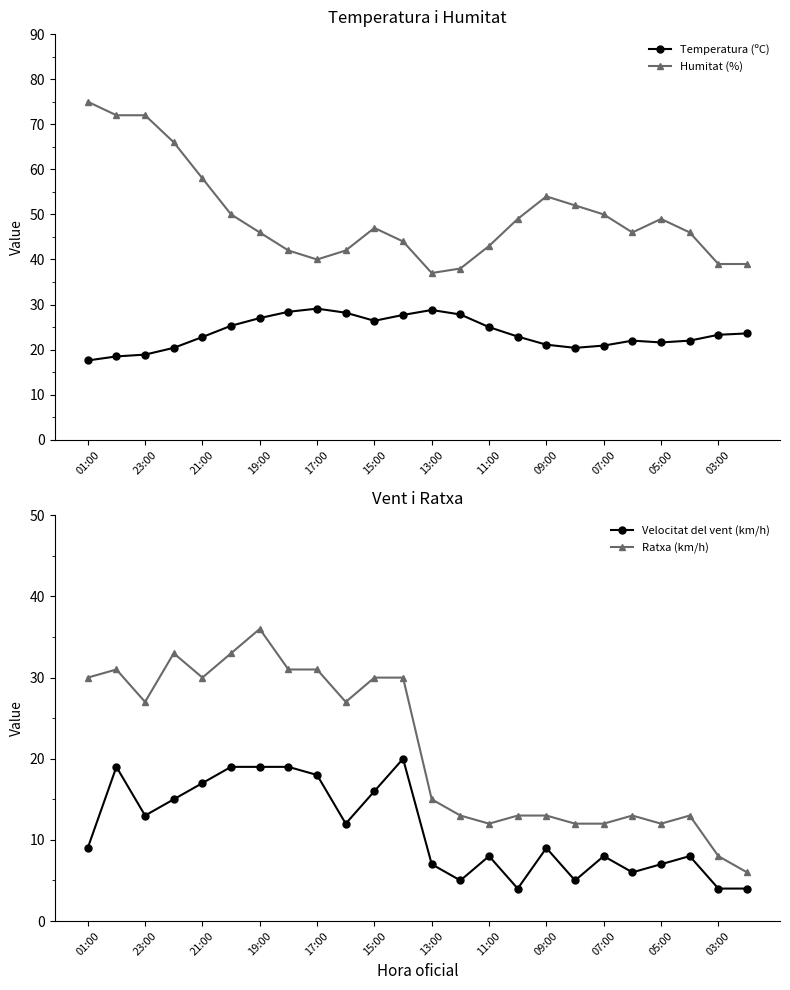

Is it true that Humitat (%) equals 39.0 at 03:00?

True